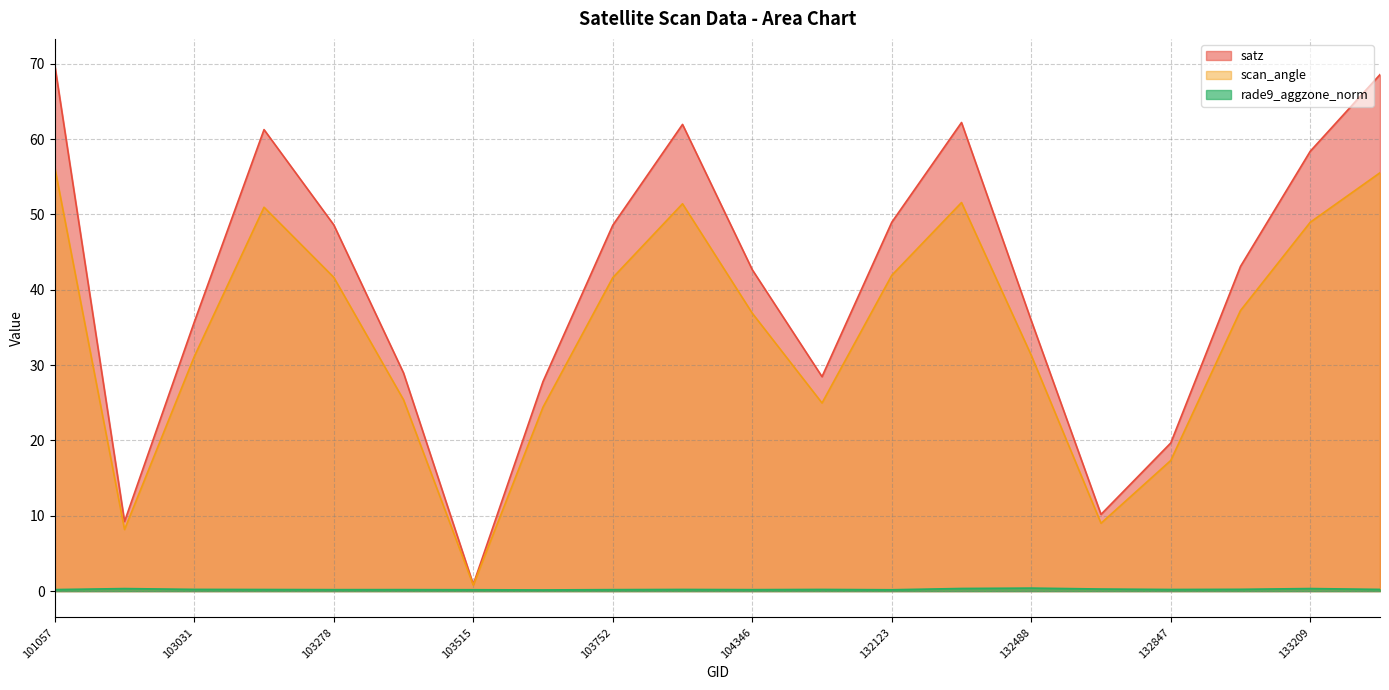

What is the average value of the scan_angle series?

34.3